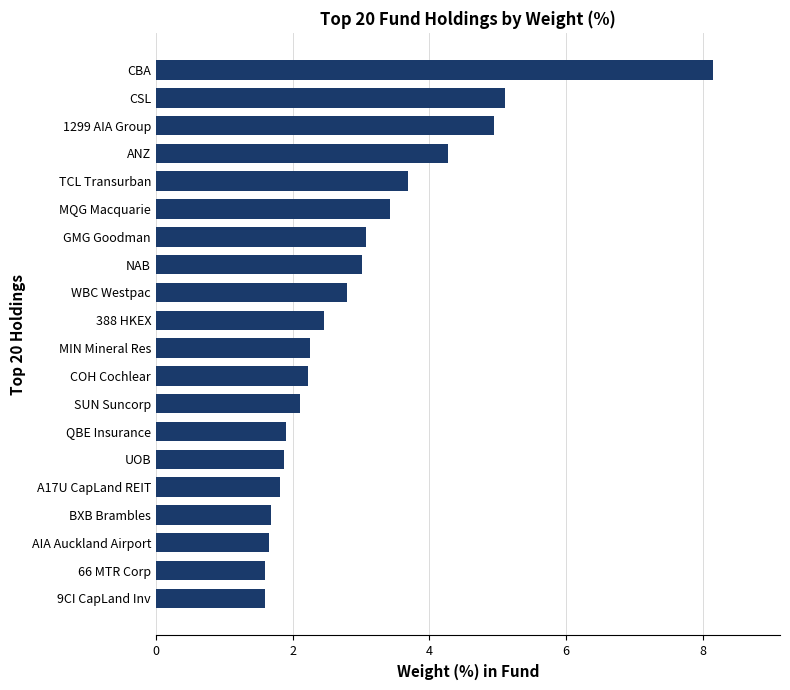

The chart shows a value of 8.2 at CBA. True or false?

True